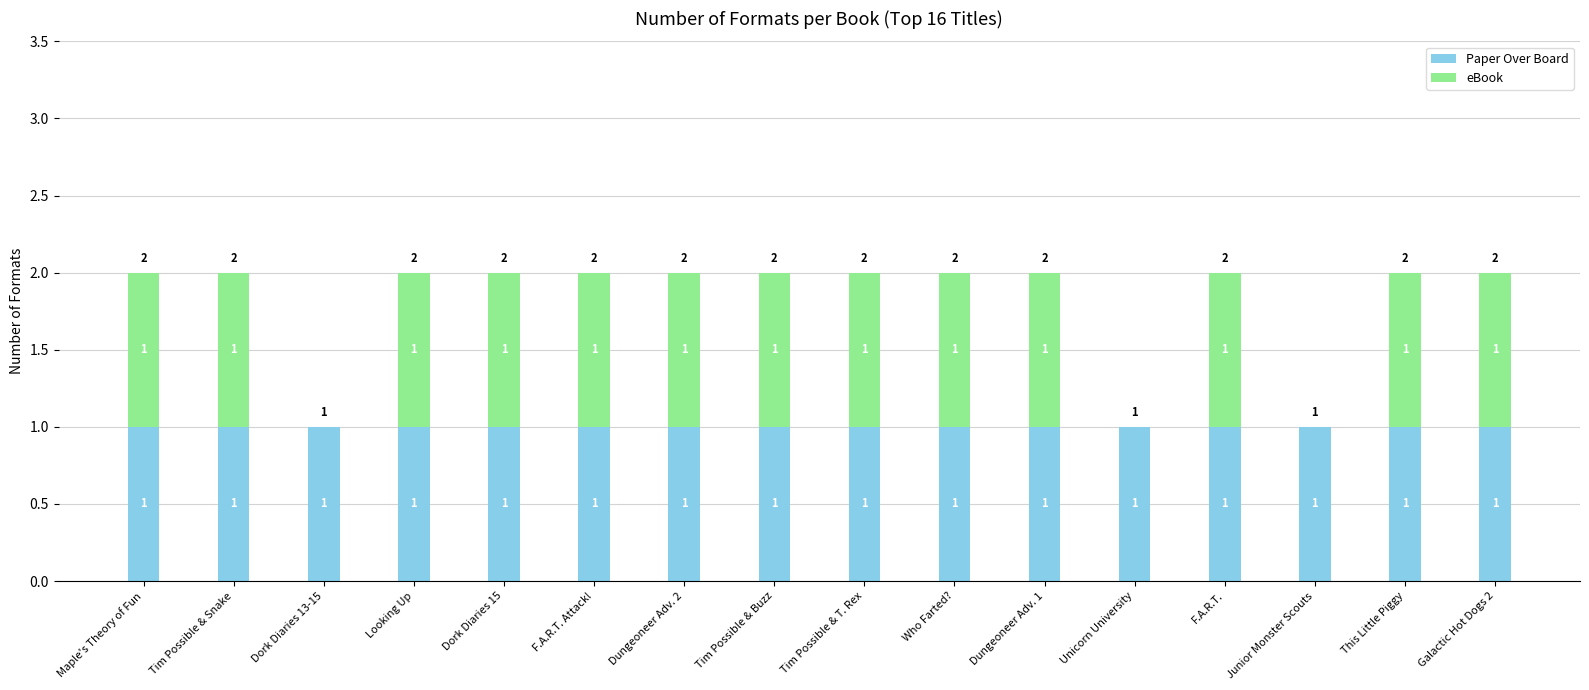

Is it true that Paper Over Board equals 1 at Dungeoneer Adv. 1?

True